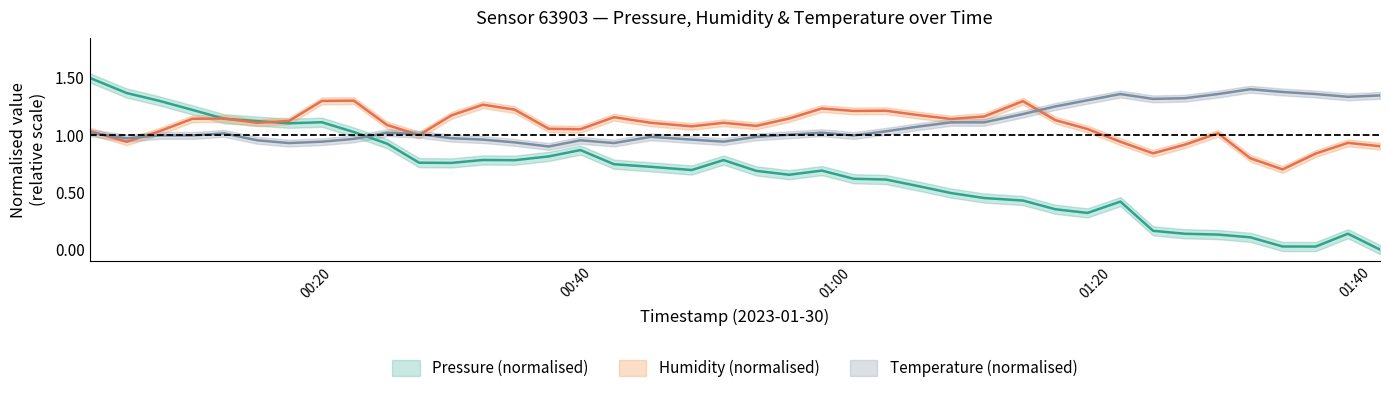

What is the maximum value shown in the chart?

1.5